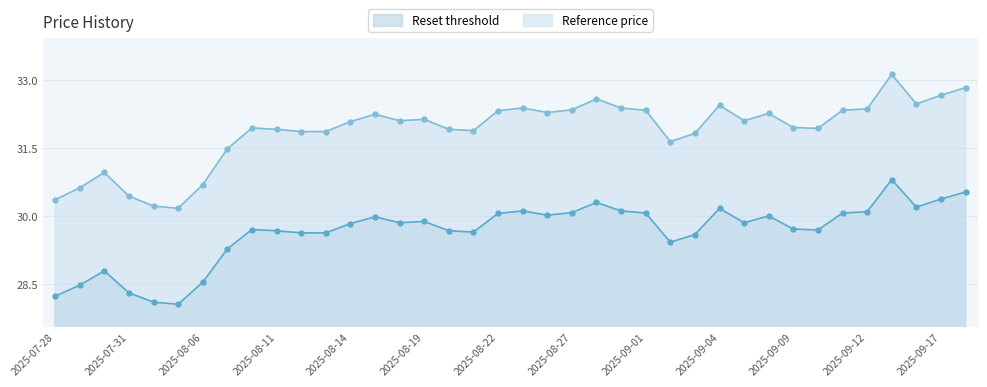

What is the difference between the second highest and minimum values in the Reset threshold series?

2.5